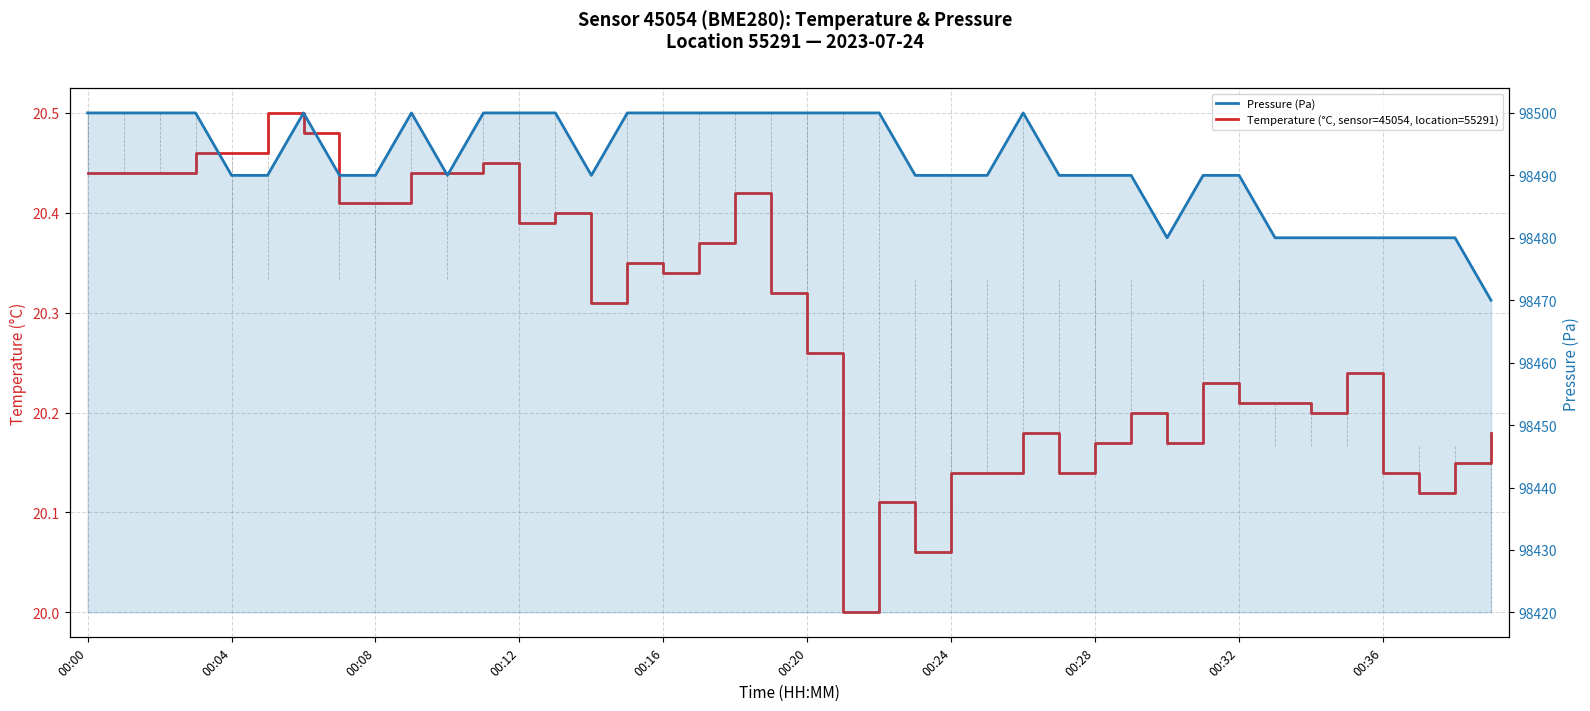

Count the number of categories in the chart.

40